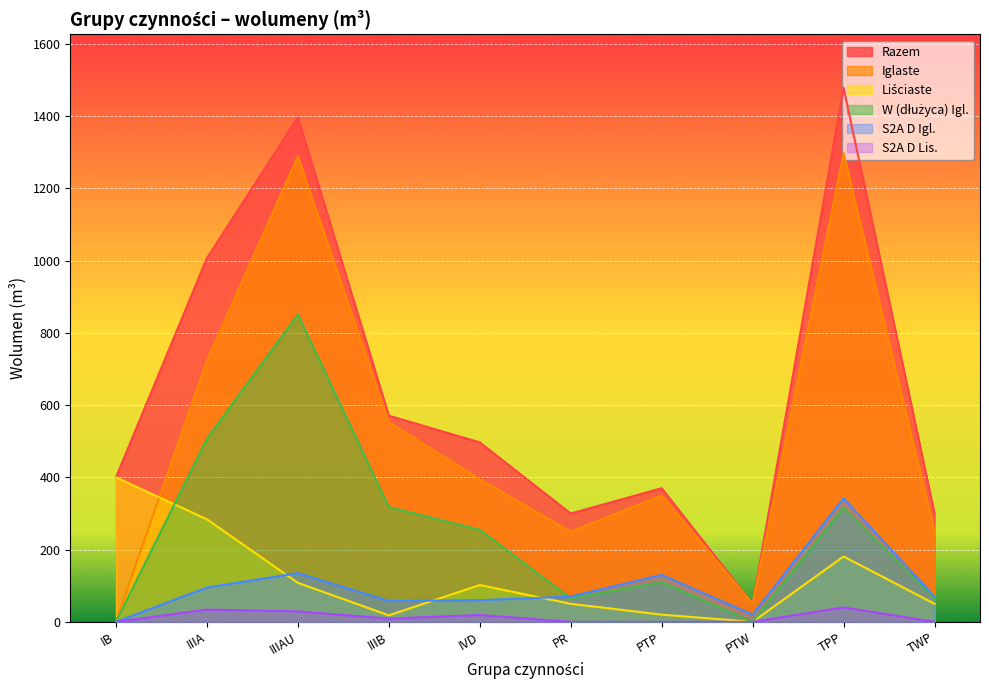

The value of W (dłużyca) Igl. at IVD is 105. True or false?

False